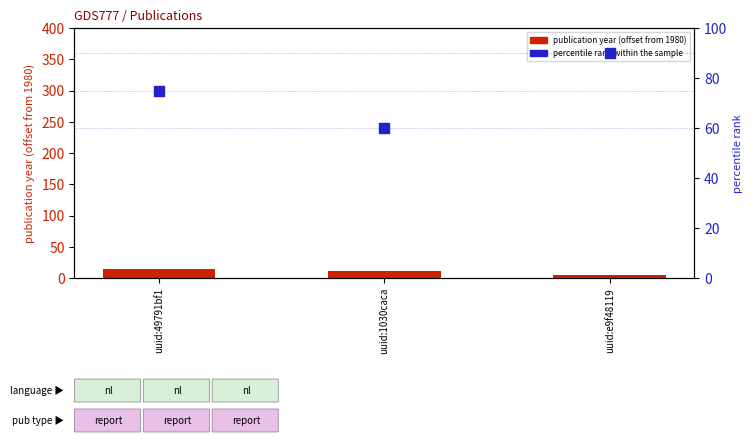

Is the value of percentile rank within the sample at uuid:1030caca greater than the value of publication year (offset from 1980) at uuid:1030caca?

Yes